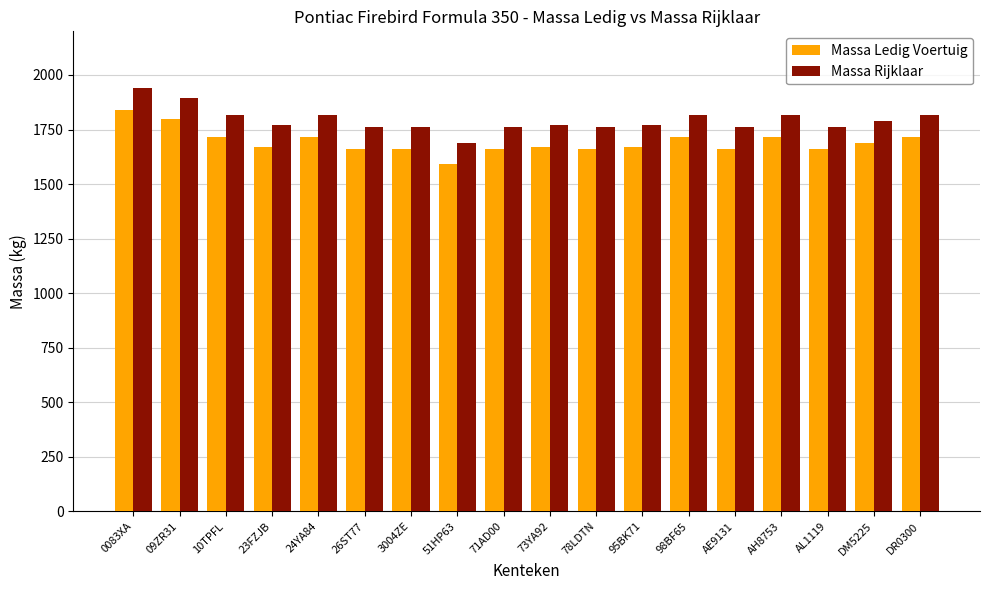

How many bars are there in each group?

2